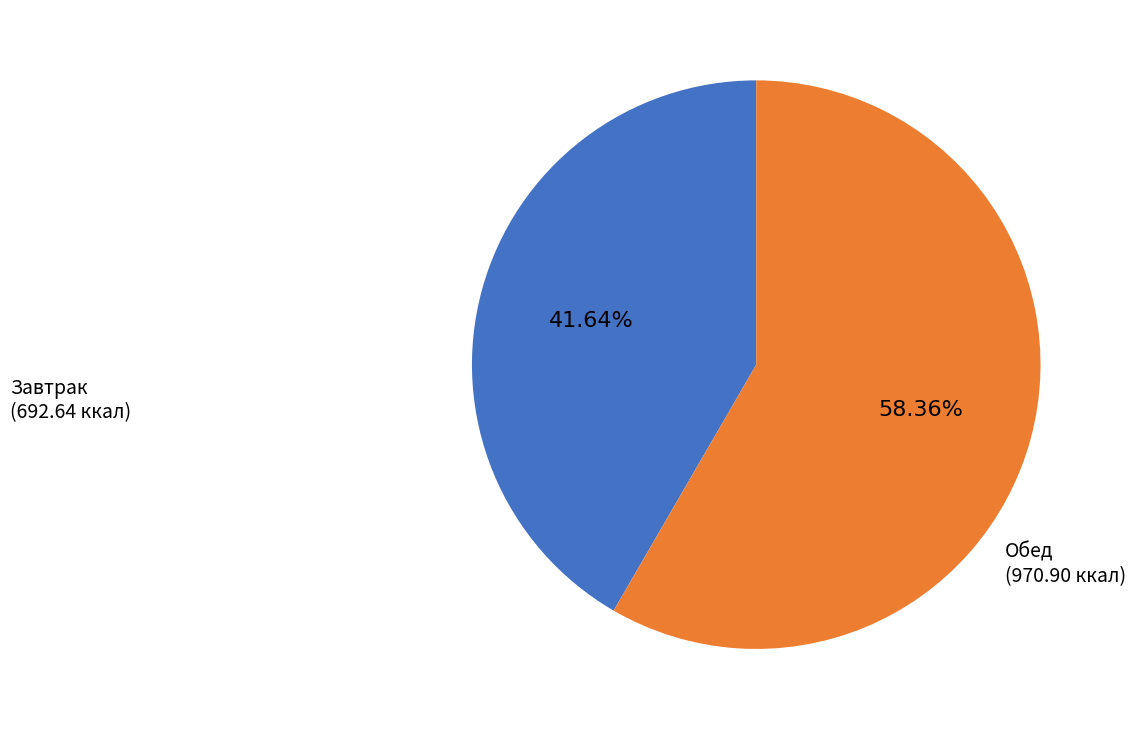

Which has a higher value, Завтрак or Обед?

Обед